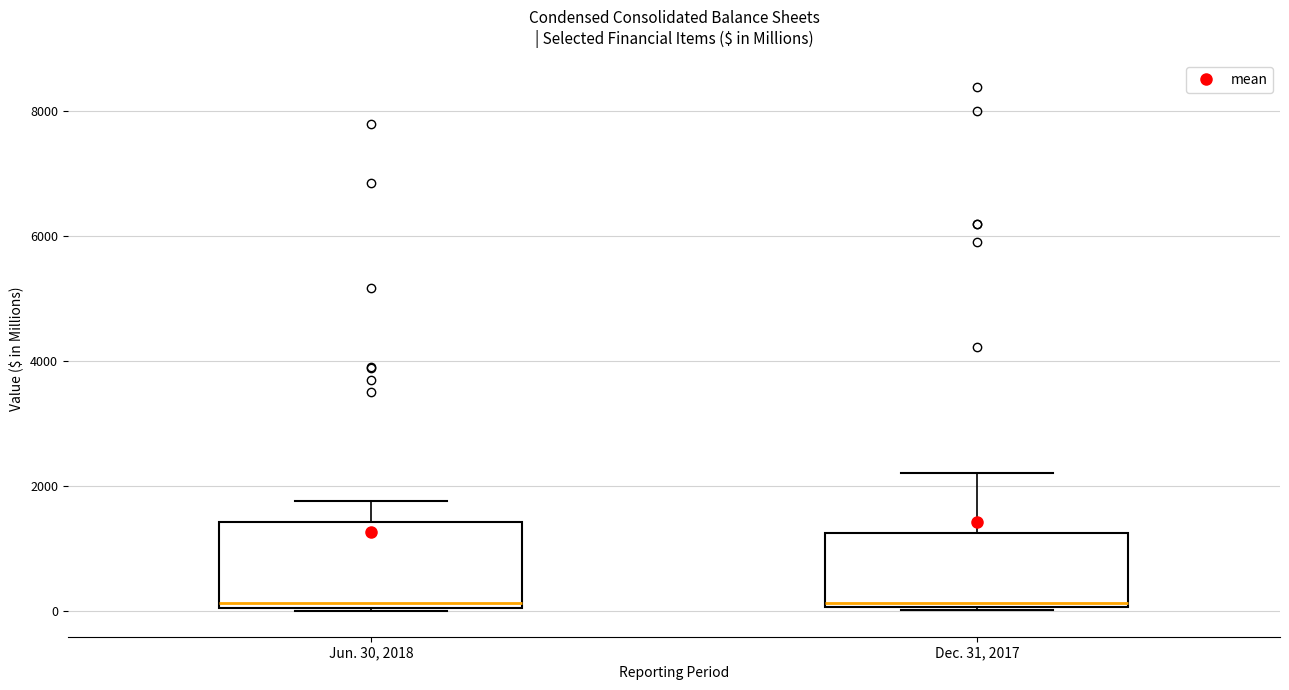

Reading left to right, read every box against the y-axis: the position of its median line, the range the box covers, and the ends of its whiskers. The values are not printed on the chart, so give them approximately, as read against the axis.

Jun. 30, 2018: median 200, box 0 to 1400, whiskers 0 to 1800
Dec. 31, 2017: median 200, box 0 to 1200, whiskers 0 to 2200